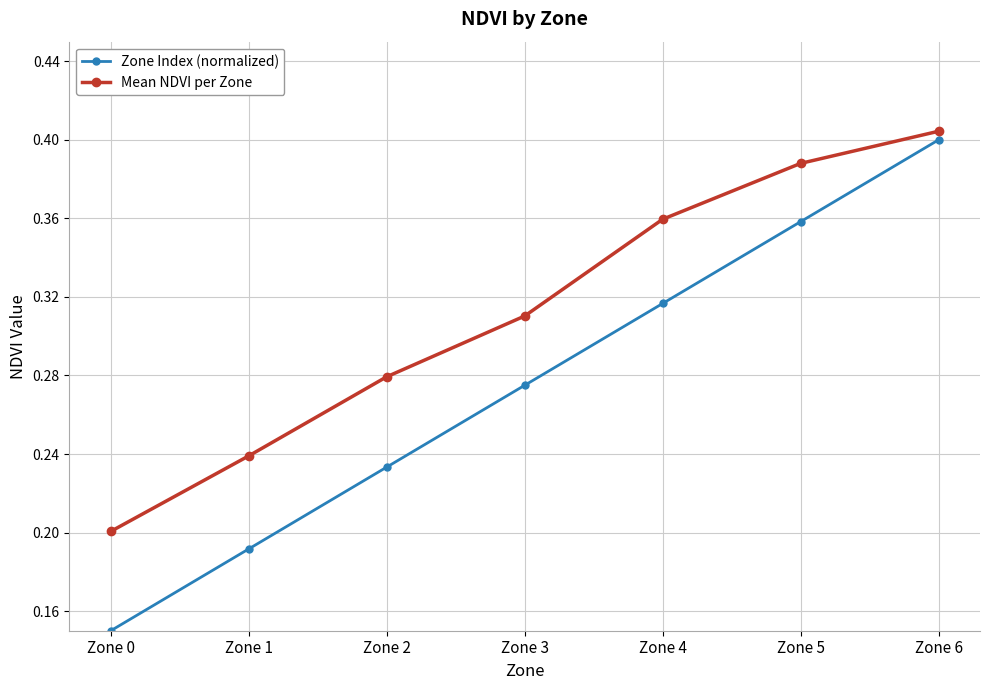

True or false: Zone Index (normalized) and Mean NDVI per Zone cross at least once.

False